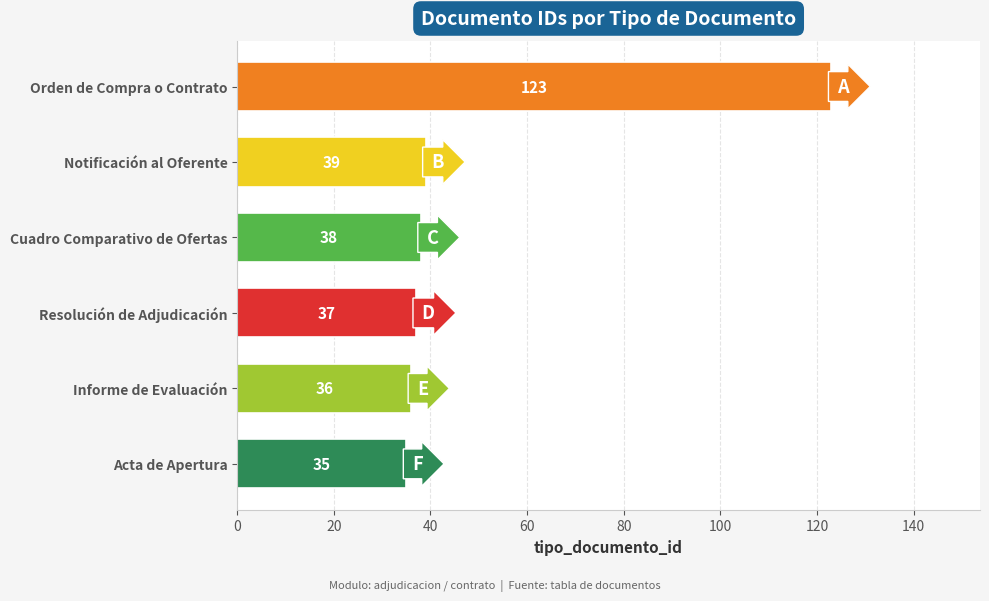

How many data points does each series have?

6